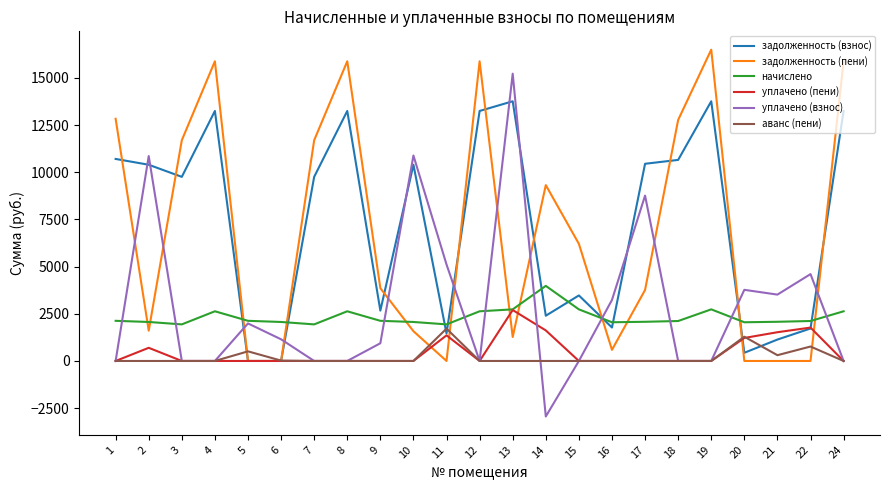

List the series in order of their peak value, lowest first.

аванс (пени), уплачено (пени), начислено, задолженность (взнос), уплачено (взнос), задолженность (пени)